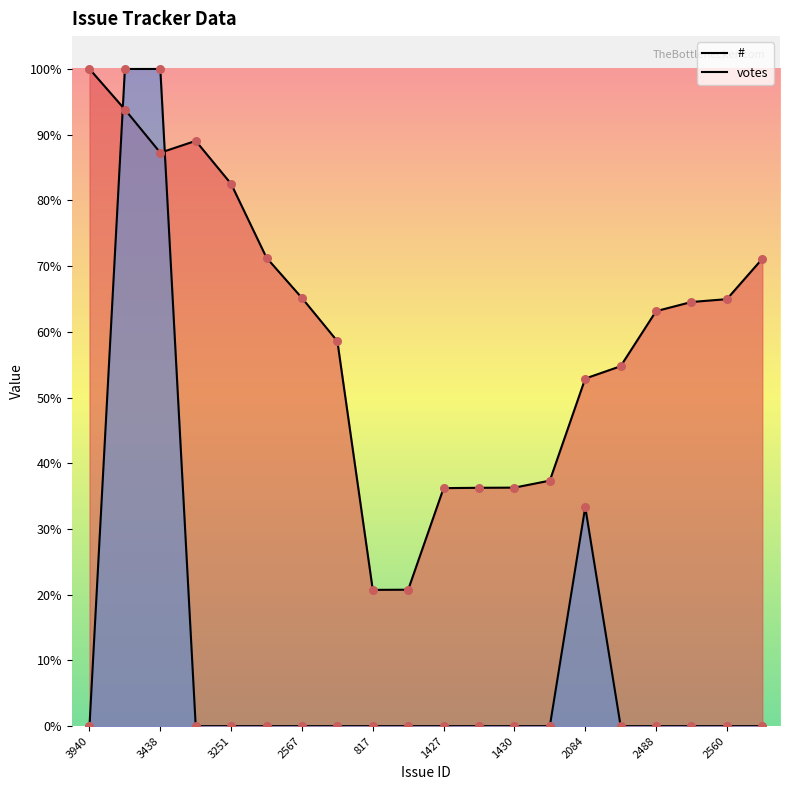

Which series has the largest total across all categories?

#